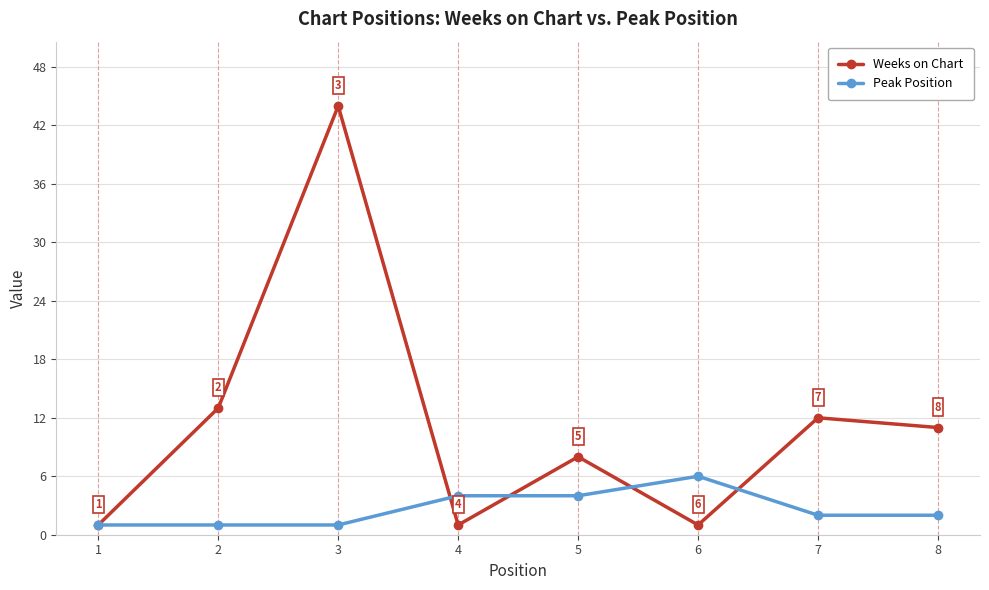

Rank the series by their maximum value, from lowest to highest.

Peak Position, Weeks on Chart